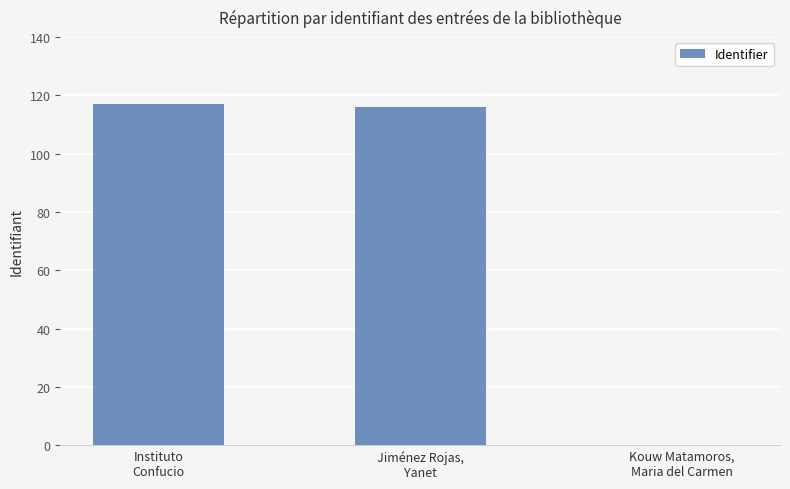

Reading left to right, extract all data points from this chart.

117	116	0